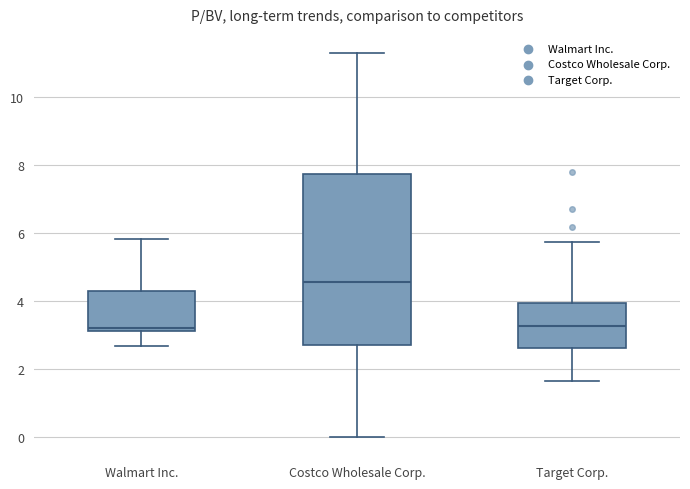

Reading left to right, transcribe this box plot: for each box, give where its median line is, the range the box spans, and where its two whiskers end, as read against the y-axis. The values are not printed on the chart, so give them approximately, as read against the axis.

Walmart Inc.: median 3.2 (just above the box's lower edge), box 3.2 to 4.2, whiskers 2.6 to 5.8
Costco Wholesale Corp.: median 4.6, box 2.8 to 7.8, whiskers 0.0 to 11.4
Target Corp.: median 3.2, box 2.6 to 4.0, whiskers 1.6 to 5.8